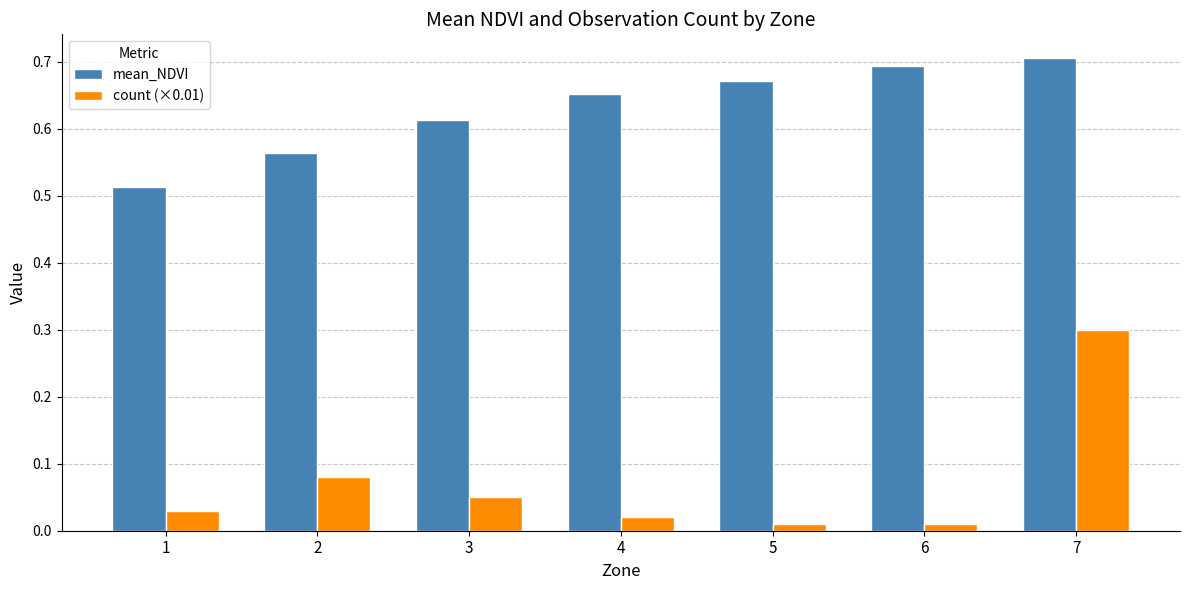

True or false: mean_NDVI has a value of 1.0 at 3.

False